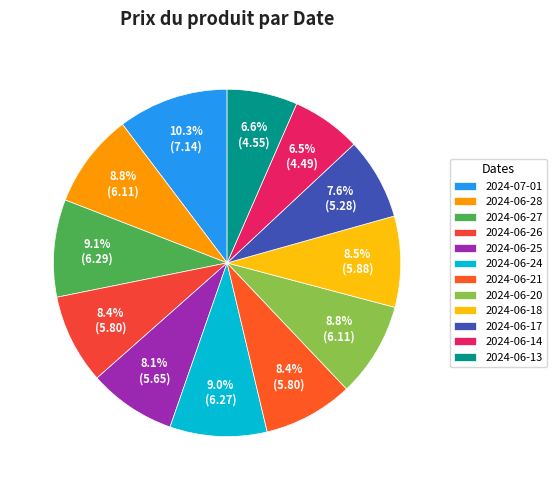

Is it true that 2024-06-24 is 1% of the pie?

False